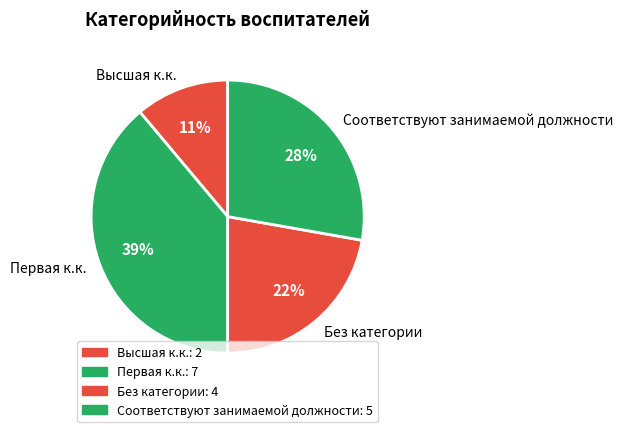

How many slices are in this pie chart?

4